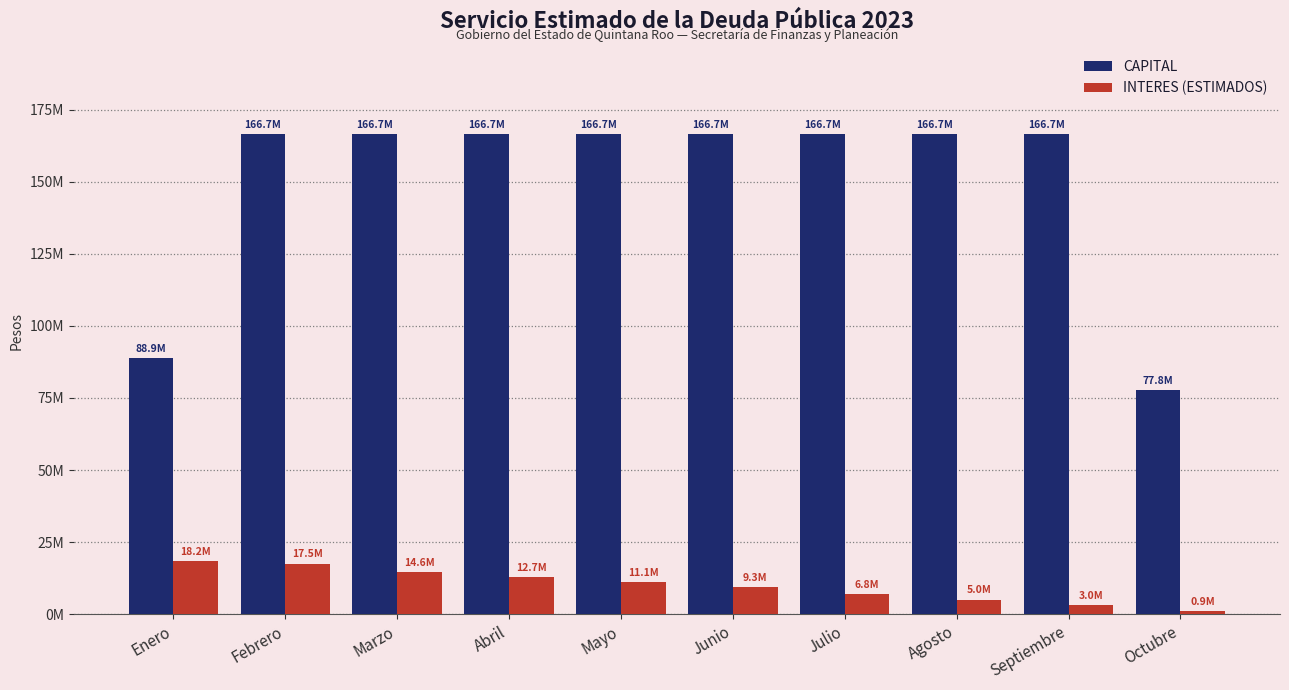

Which series has the largest total across all categories?

CAPITAL